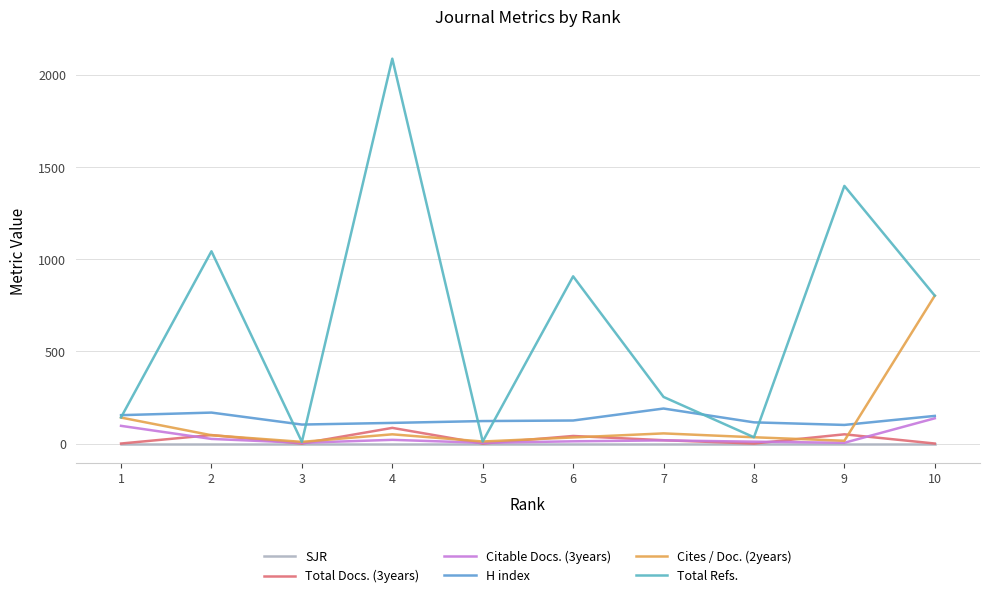

Does the chart have visible grid lines?

Yes